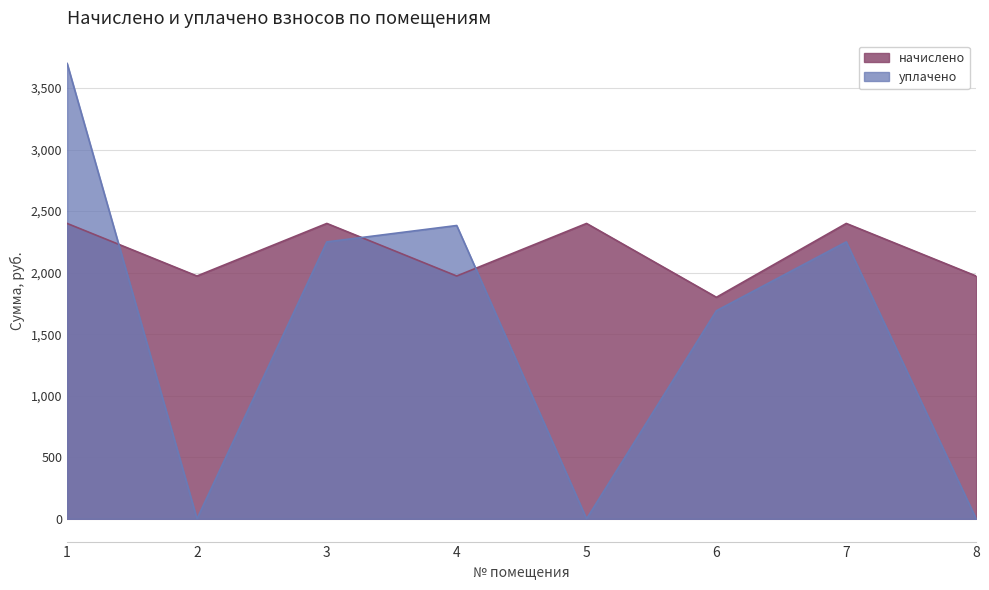

At which label does уплачено reach its minimum?

2